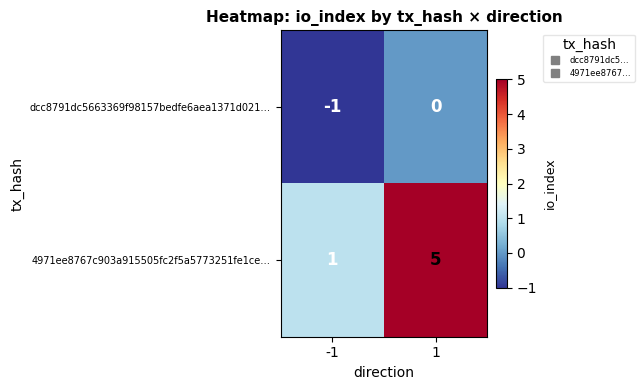

How many categories are shown in the chart?

2